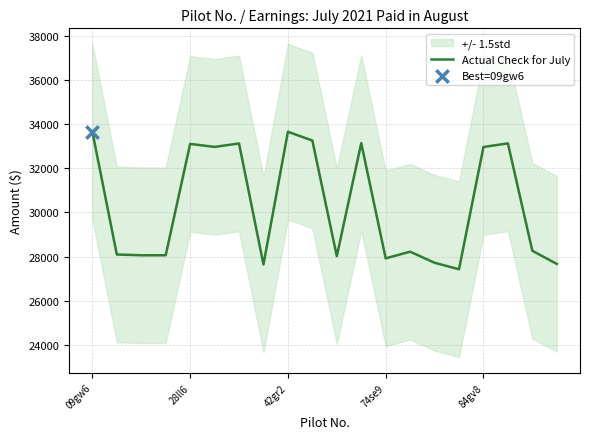

Which has a higher value, 12 or 42gr2?

42gr2